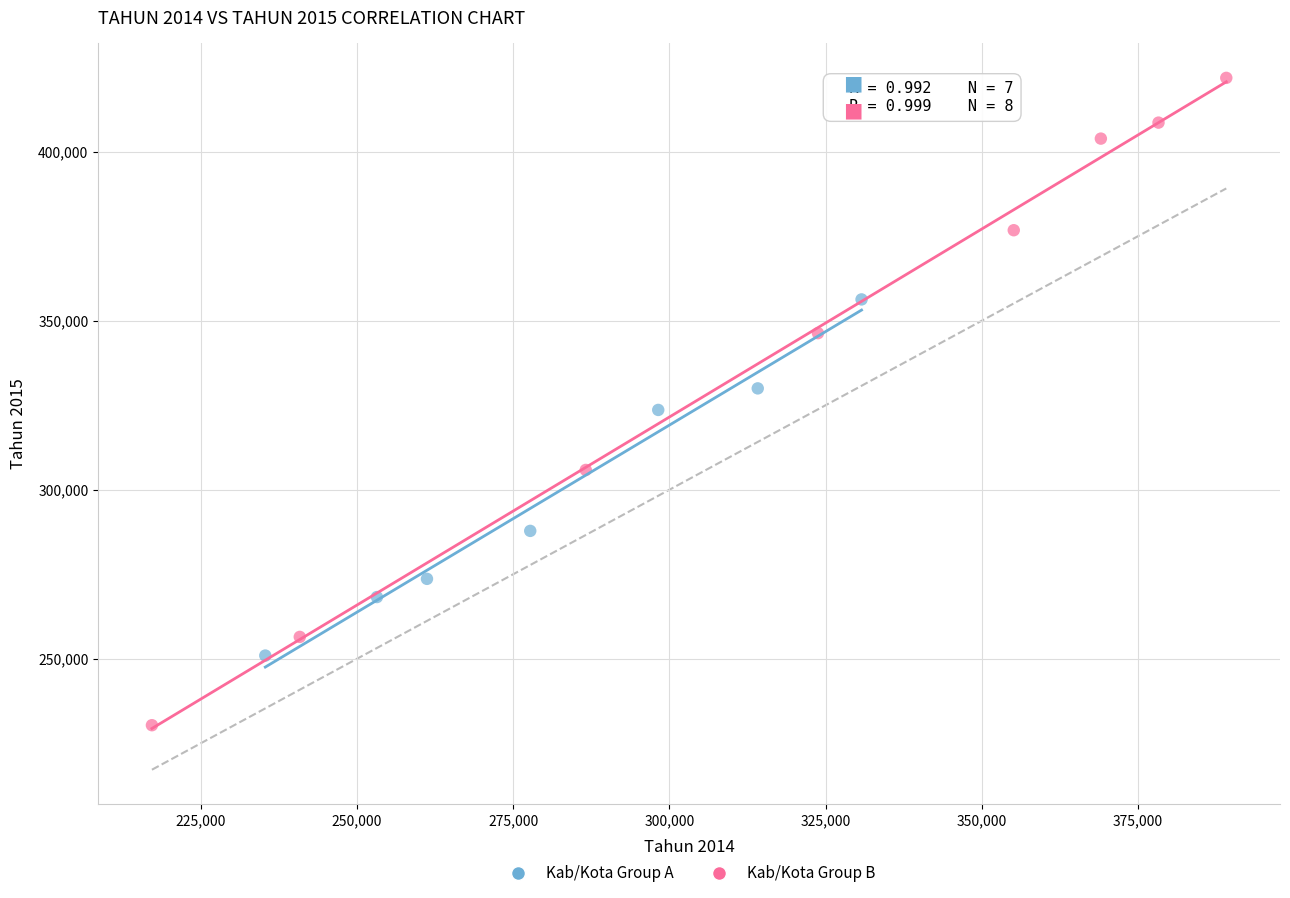

Which series reaches the maximum Y coordinate?

Kab/Kota Group B